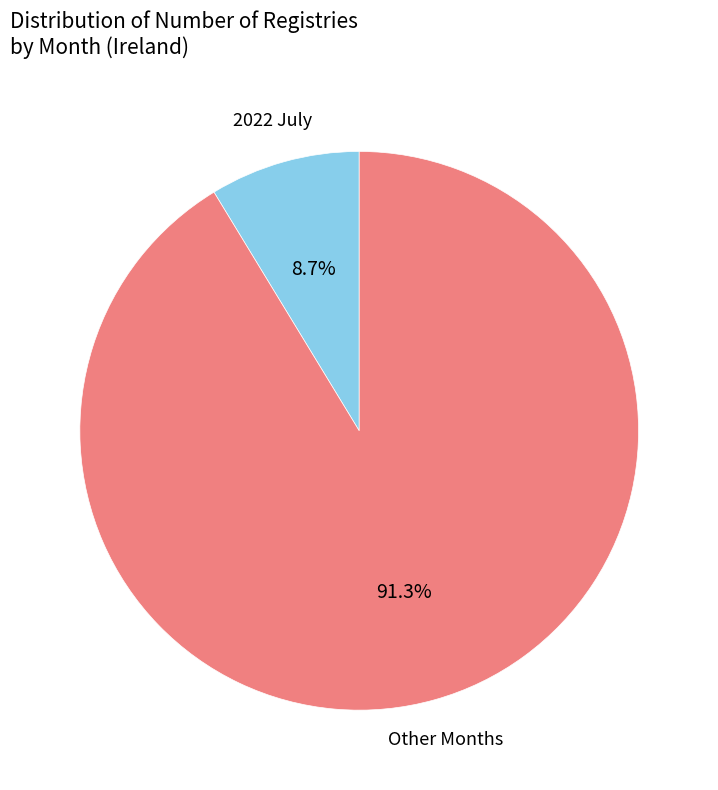

Is there any slice that represents more than half of the pie?

Yes